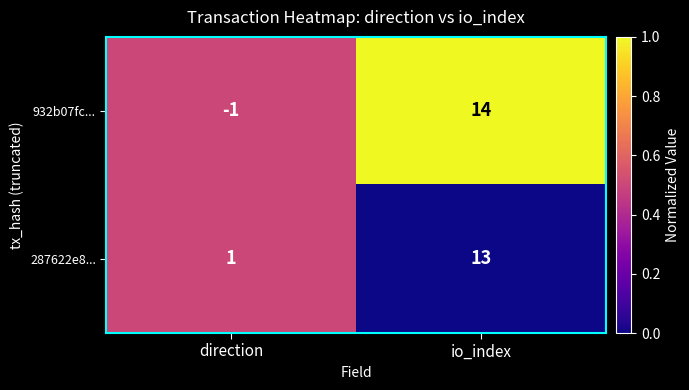

Count the number of categories in the chart.

2